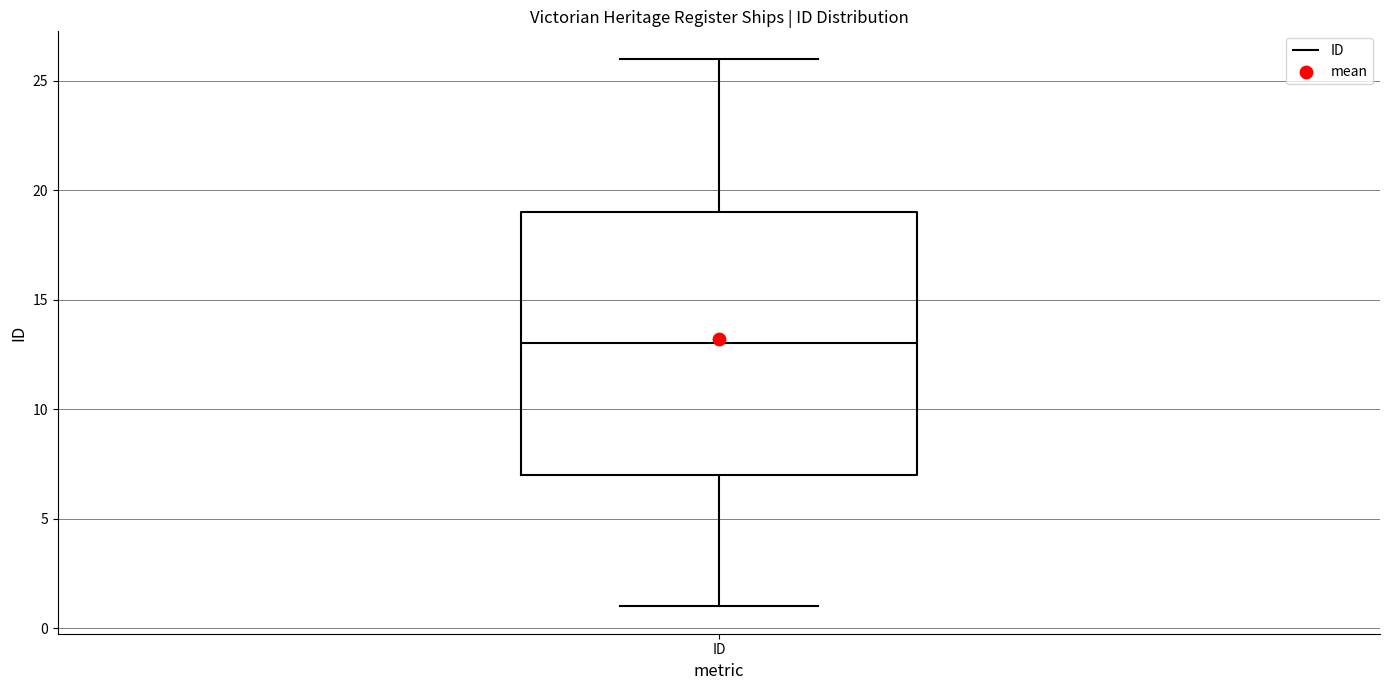

Transcribe this box plot: give where the median line is, the range the box spans, and where the two whiskers end, as read against the y-axis. The values are not printed on the chart, so give them approximately, as read against the axis.

median 13, box 7 to 19, whiskers 1 to 26